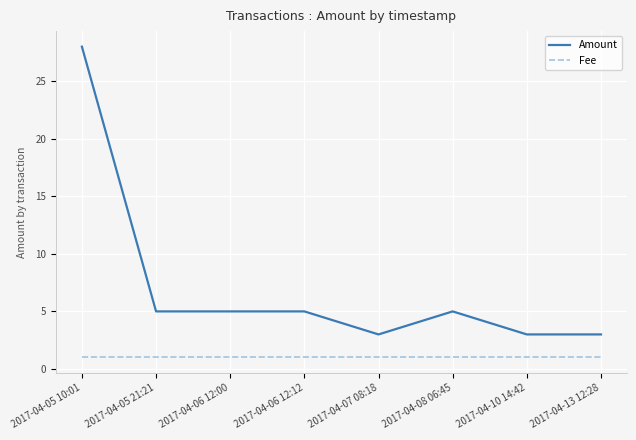

What is the maximum value shown in the chart?

28